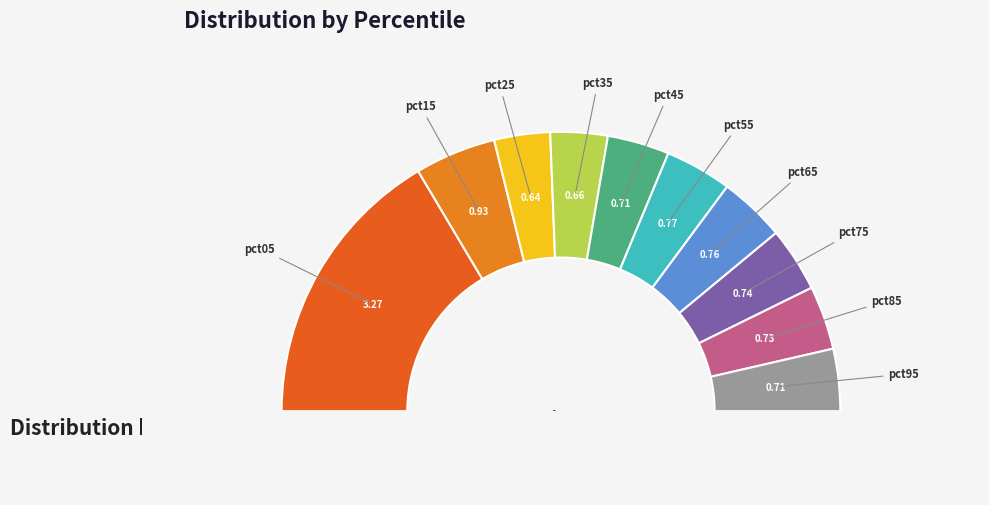

Which category has the smallest portion of the pie?

pct25